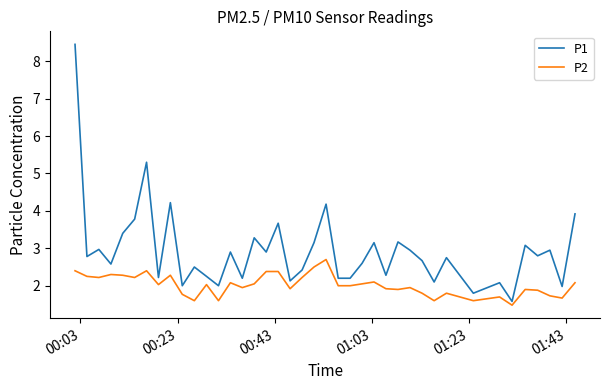

Count the number of categories in the chart.

40